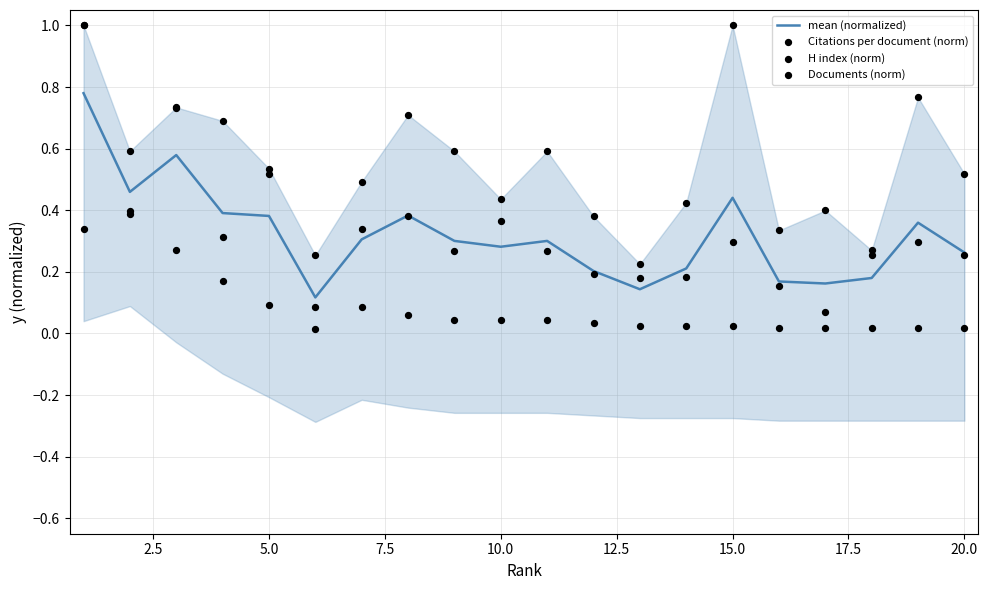

Which series reaches the maximum Y coordinate?

Citations per document (norm)